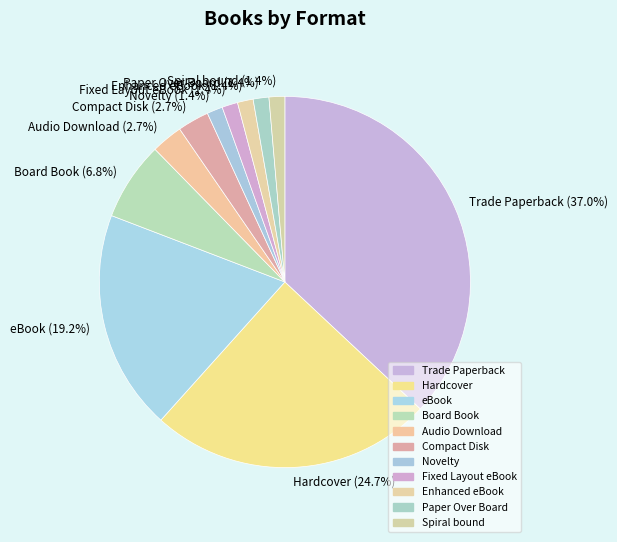

Is it true that eBook is 33% of the pie?

False